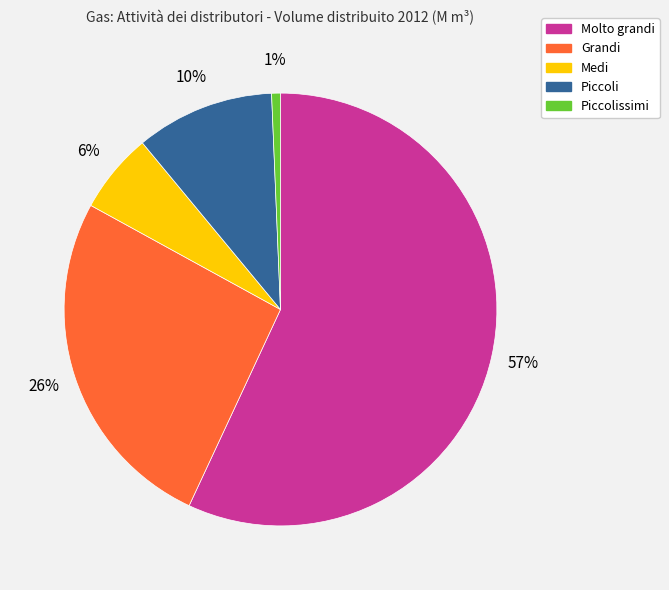

Which category accounts for the majority?

Molto grandi